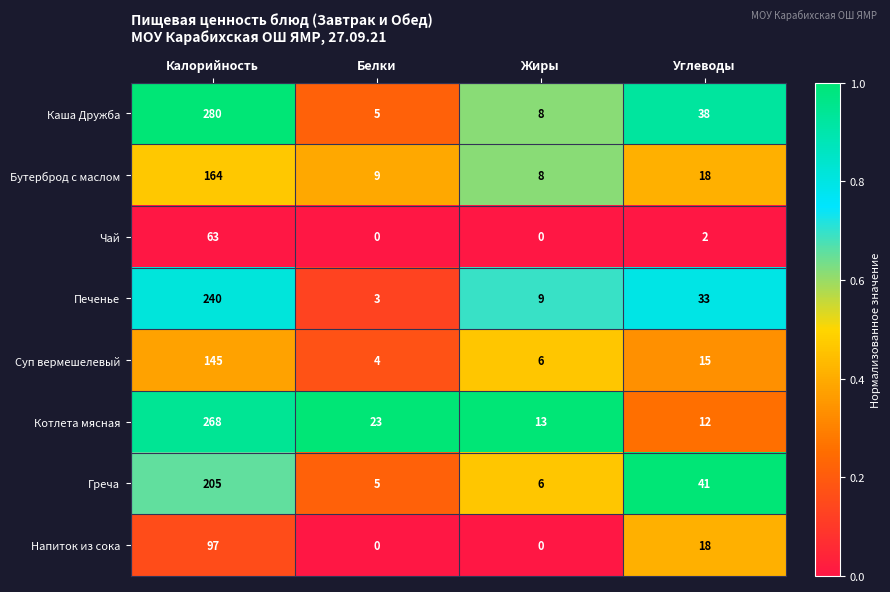

True or false: Печенье has a value of 329 at Калорийность.

False